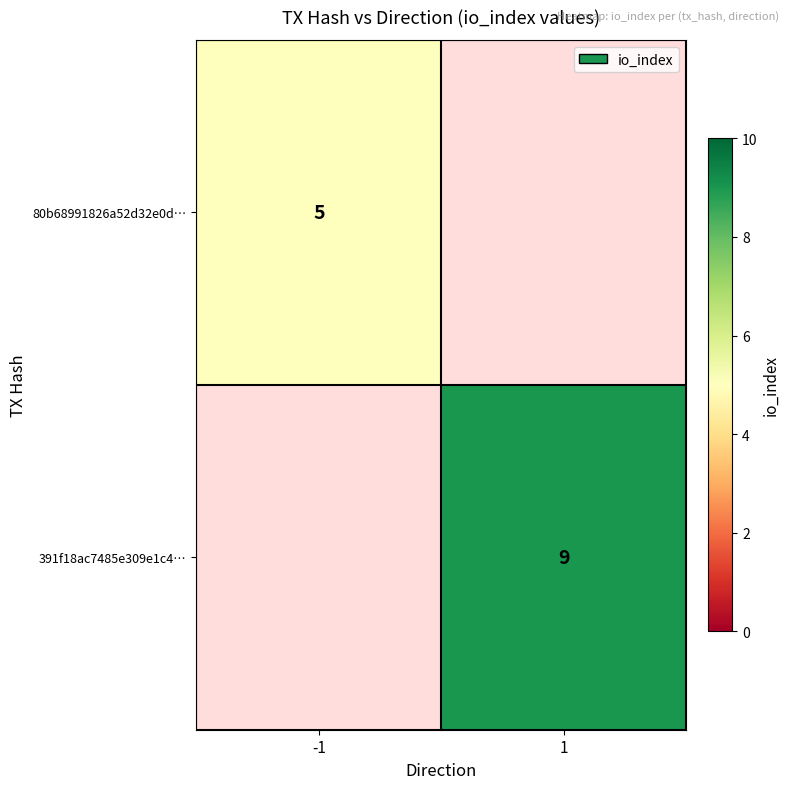

What is the greatest value displayed?

9.0